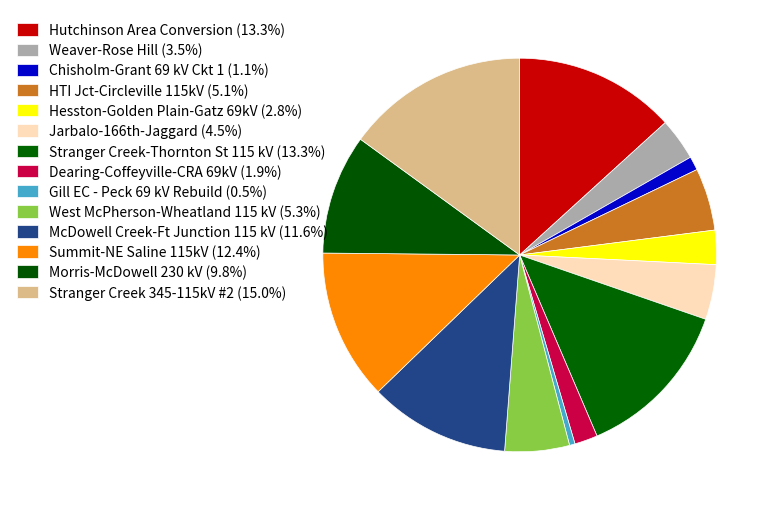

Is there any slice that represents more than half of the pie?

No